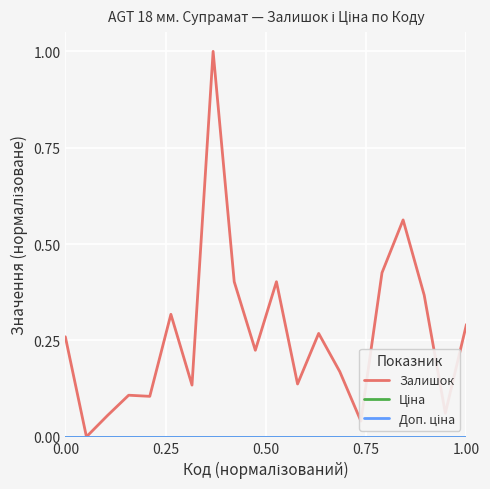

Which series has the largest total across all categories?

Залишок